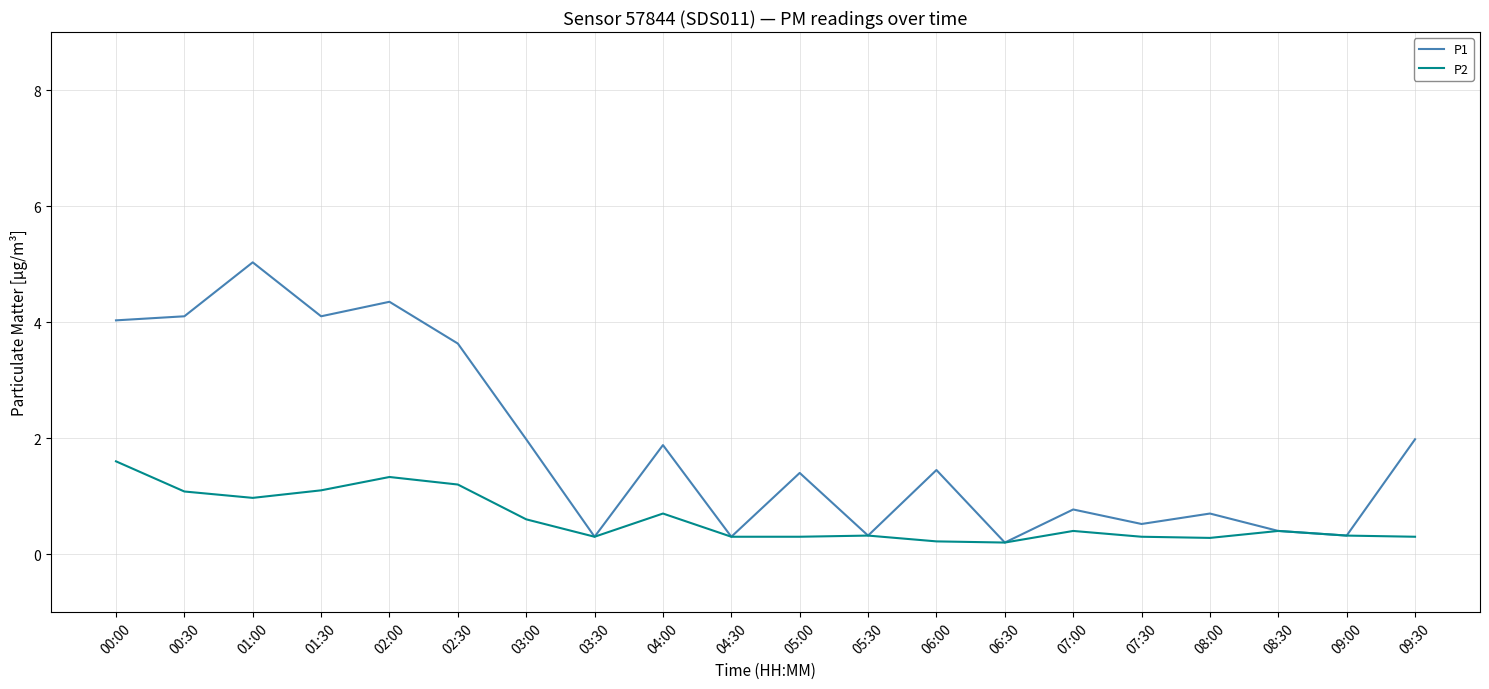

How many series are shown in this chart?

2